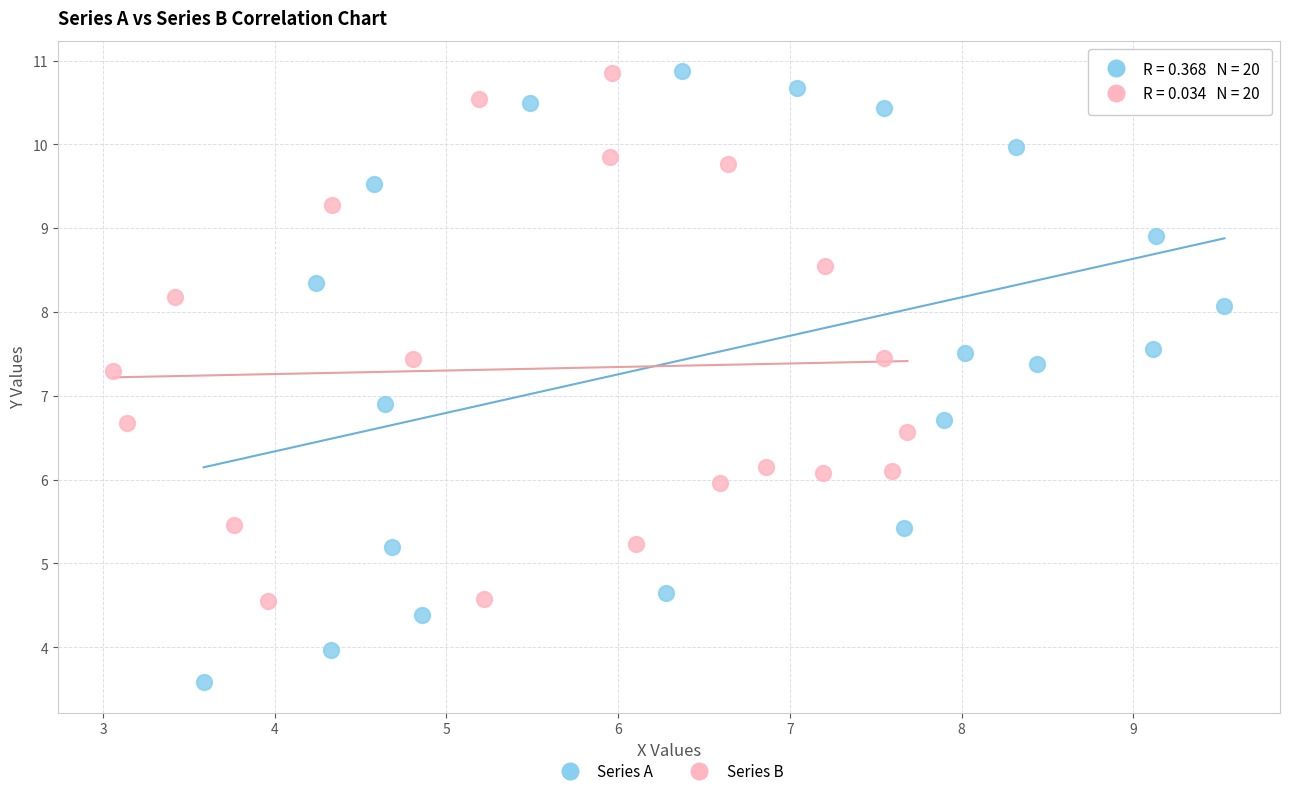

Which series contains the lowest Y value?

Series A